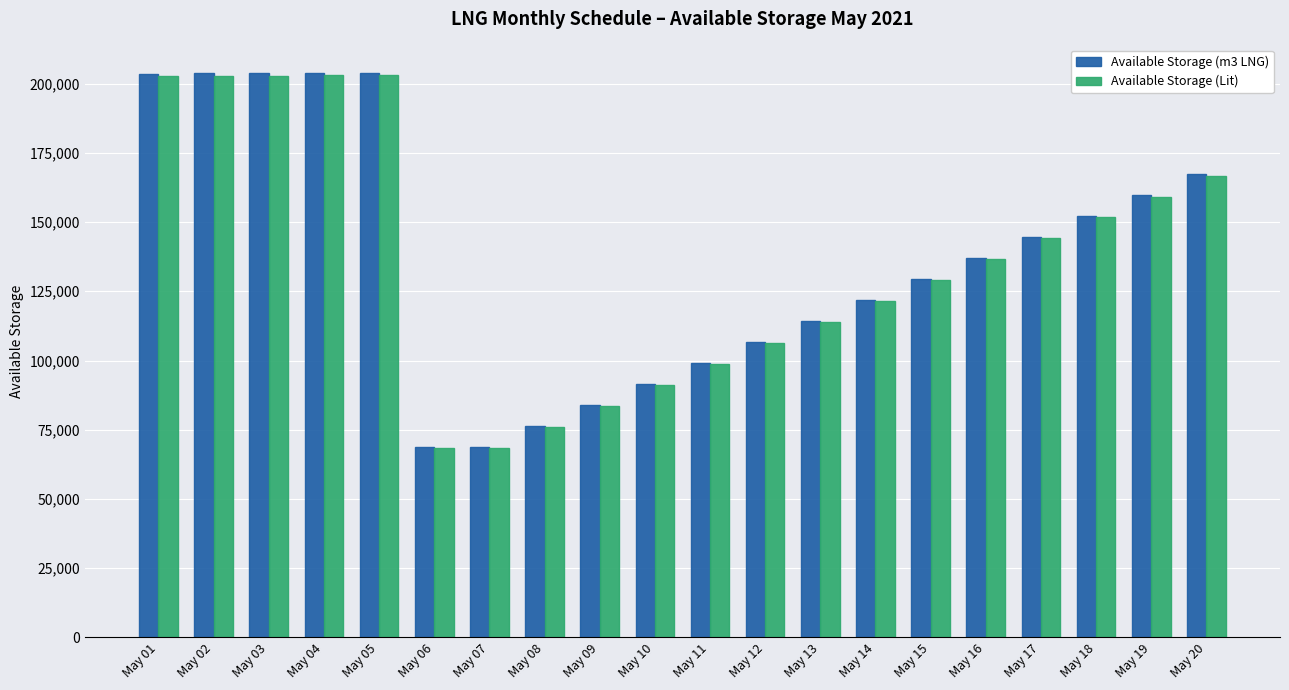

What is the average value of the Available Storage (Lit) series?

136459.6